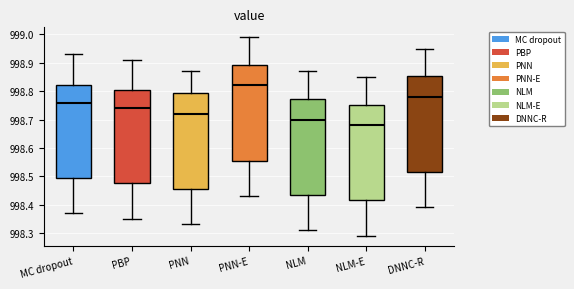

Reading left to right, transcribe this box plot: for each box, give where its median line is, the range the box spans, and where its two whiskers end, as read against the y-axis. The values are not printed on the chart, so give them approximately, as read against the axis.

MC dropout: median 998.76, box 998.50 to 998.82, whiskers 998.37 to 998.93
PBP: median 998.74, box 998.48 to 998.80, whiskers 998.35 to 998.91
PNN: median 998.72, box 998.46 to 998.79, whiskers 998.33 to 998.87
PNN-E: median 998.82, box 998.56 to 998.89, whiskers 998.43 to 998.99
NLM: median 998.70, box 998.44 to 998.77, whiskers 998.31 to 998.87
NLM-E: median 998.68, box 998.42 to 998.75, whiskers 998.29 to 998.85
DNNC-R: median 998.78, box 998.52 to 998.85, whiskers 998.39 to 998.95